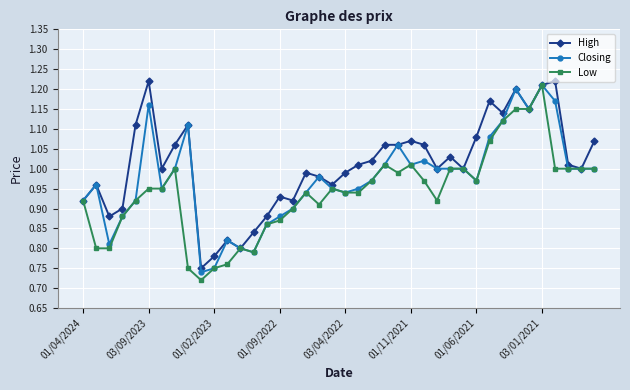

Which series has the largest total across all categories?

High